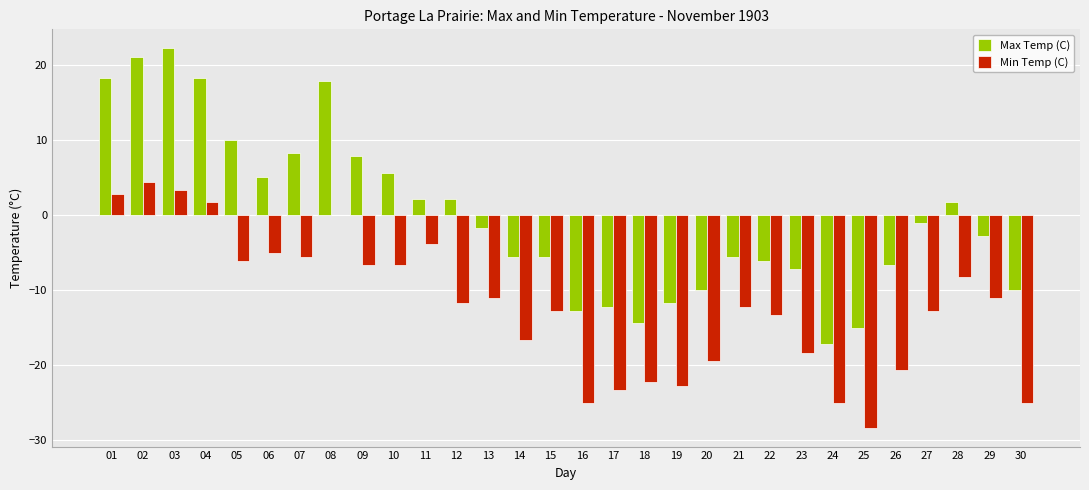

Reading left to right, what are all the values shown in this chart?

Max Temp (C): 18.3	21.1	22.2	18.3	10.0	5.0	8.3	17.8	7.8	5.6	2.2	2.2	-1.7	-5.6	-5.6	-12.8	-12.2	-14.4	-11.7	-10.0	-5.6	-6.1	-7.2	-17.2	-15.0	-6.7	-1.1	1.7	-2.8	-10.0
Min Temp (C): 2.8	4.4	3.3	1.7	-6.1	-5.0	-5.6	0.0	-6.7	-6.7	-3.9	-11.7	-11.1	-16.7	-12.8	-25.0	-23.3	-22.2	-22.8	-19.4	-12.2	-13.3	-18.3	-25.0	-28.3	-20.6	-12.8	-8.3	-11.1	-25.0